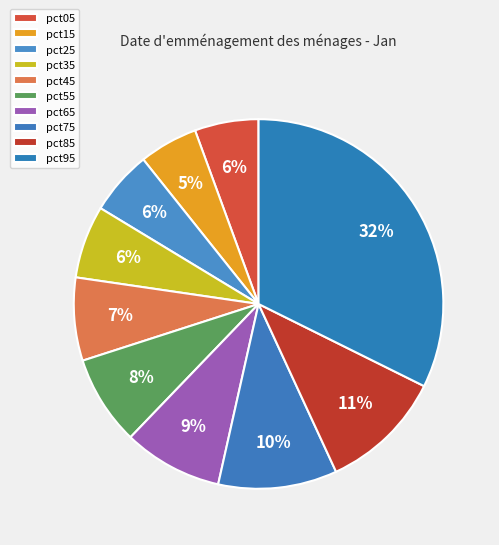

What percentage is the pct15 slice, to the nearest percent?

5%